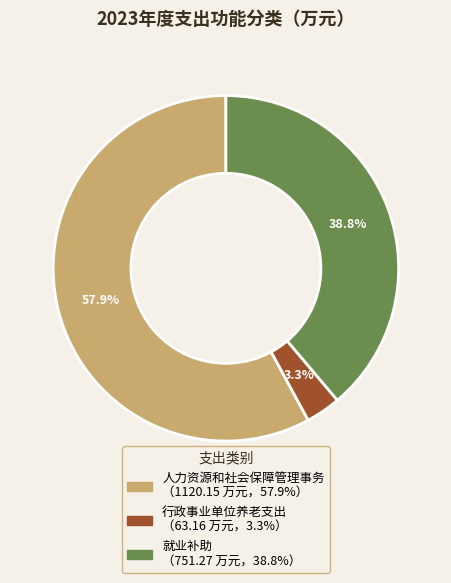

To the nearest percent, what is the combined percentage of 就业补助 and 人力资源和社会保障管理事务?

97%